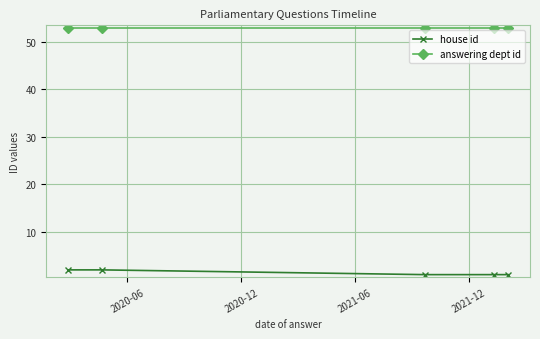

What is the minimum value shown in the chart?

1